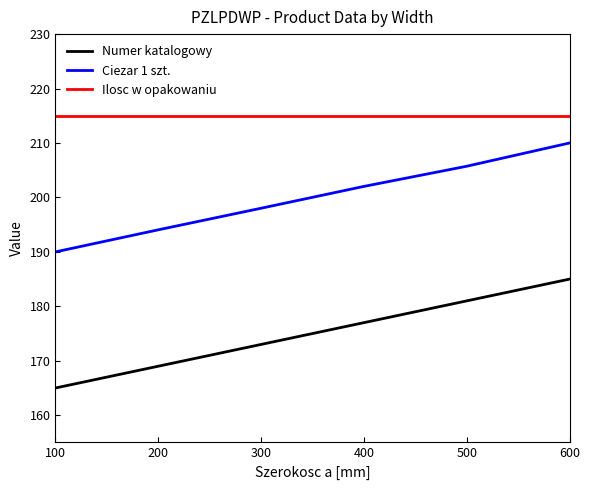

Reading left to right, list all the values displayed in this chart.

Numer katalogowy: 100=165.0	200=169.0	300=173.0	400=177.0	500=181.0	600=185.0
Ciezar 1 szt.: 100=190.0	200=194.1	300=198.0	400=202.0	500=205.7	600=210.0
Ilosc w opakowaniu: 100=215.0	200=215.0	300=215.0	400=215.0	500=215.0	600=215.0